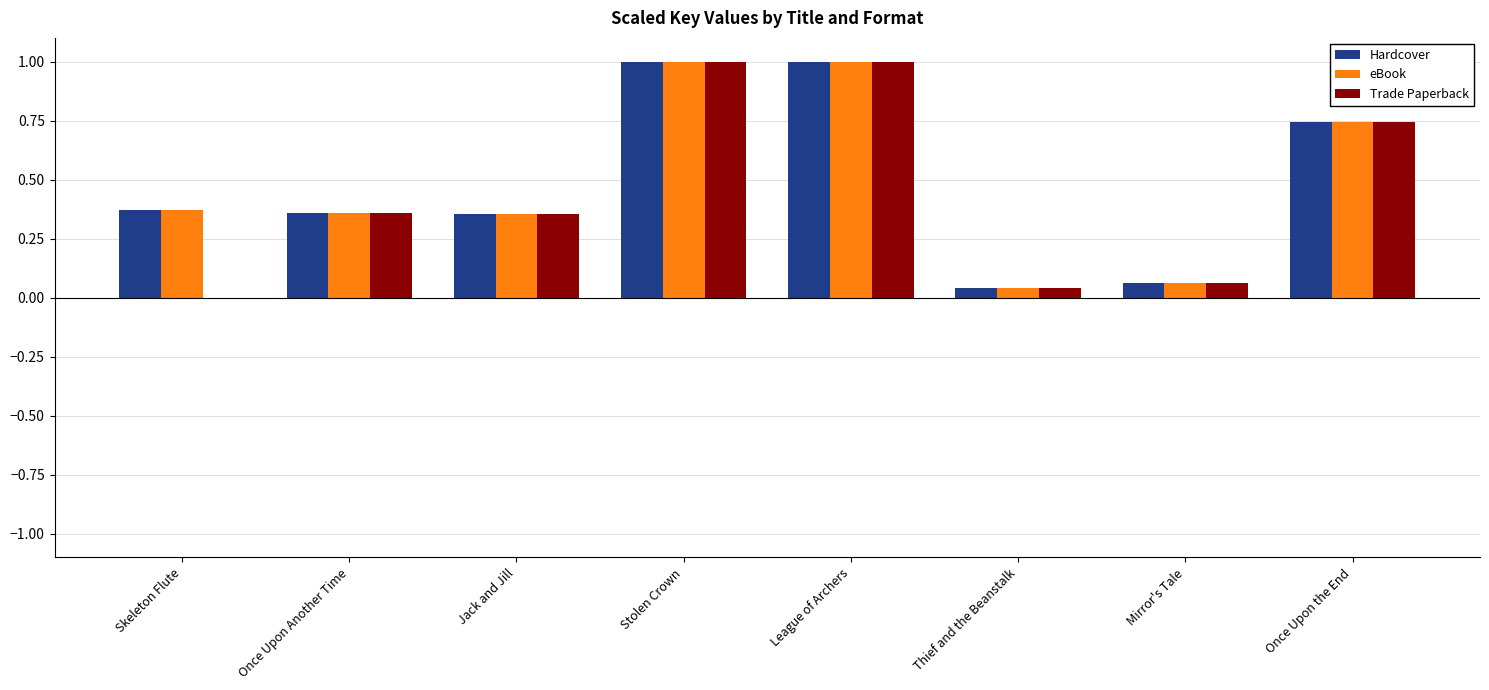

What are all the series names shown in the legend?

Hardcover, eBook, Trade Paperback